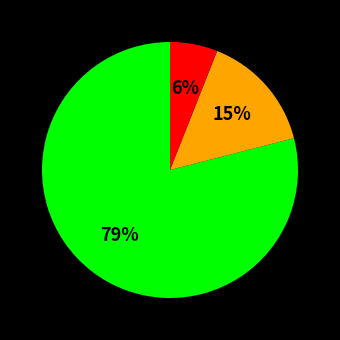

Is there a majority slice in this chart?

Yes